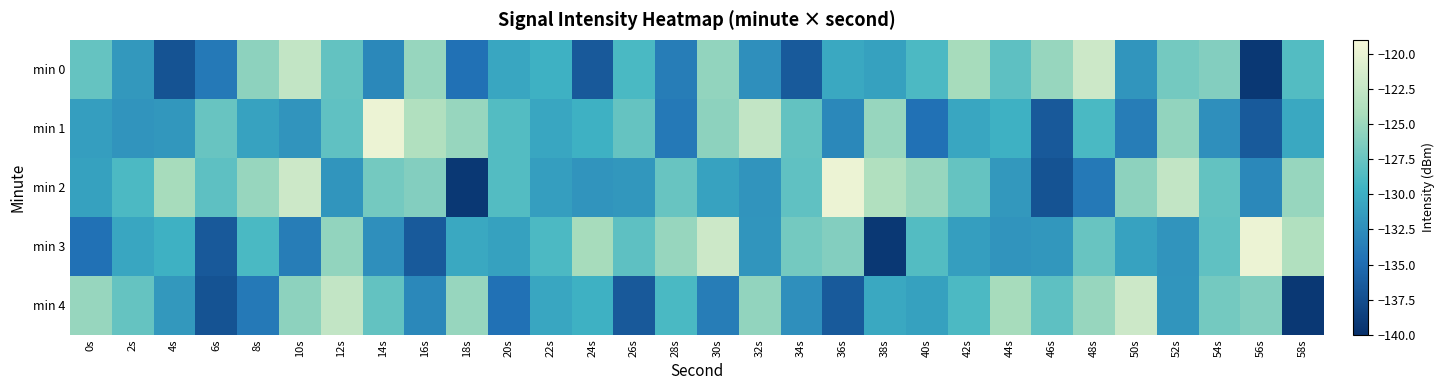

Count the number of data series in this chart.

5